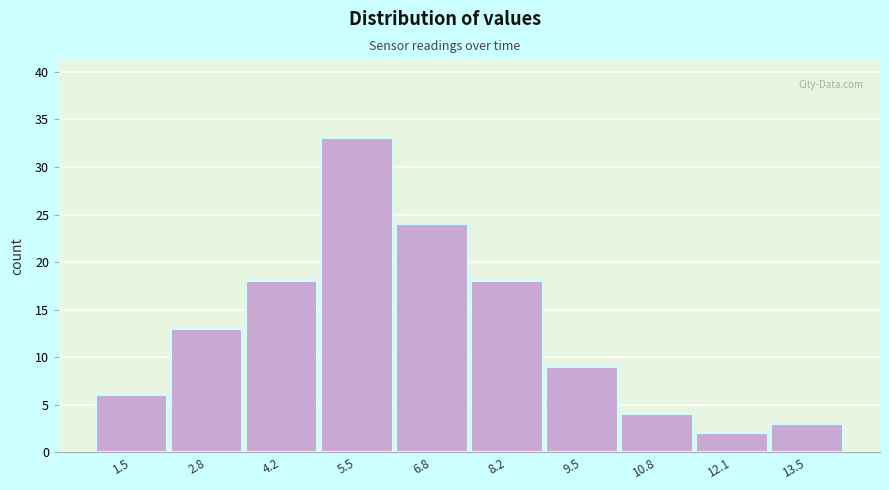

Reading left to right, what are all the values shown in this chart?

6	13	18	33	24	18	9	4	2	3